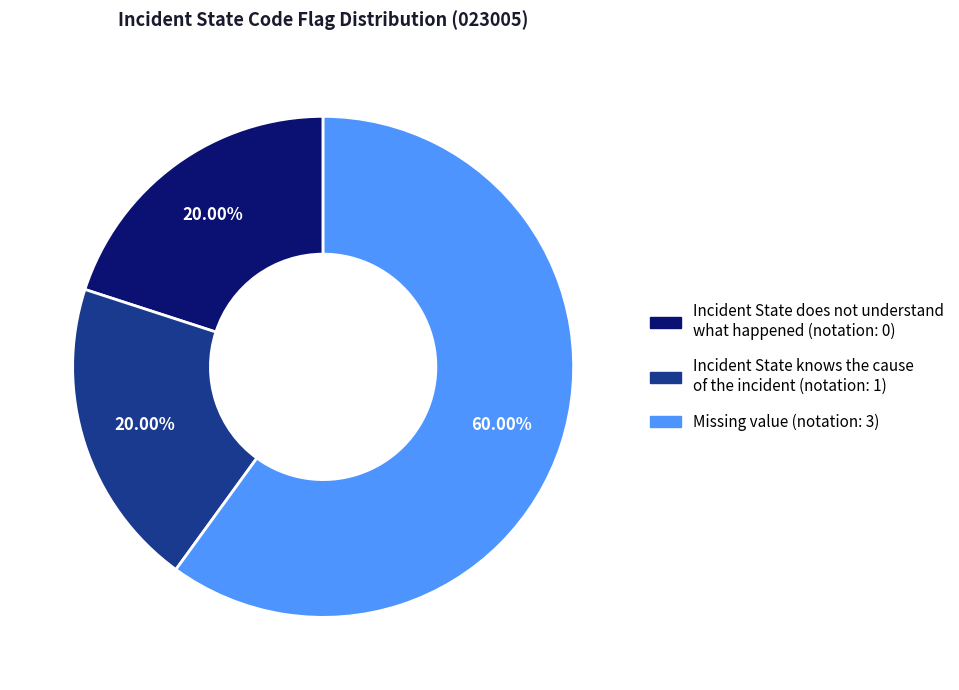

Combined, do Incident State knows the cause of the incident and Missing value account for over 50%?

Yes